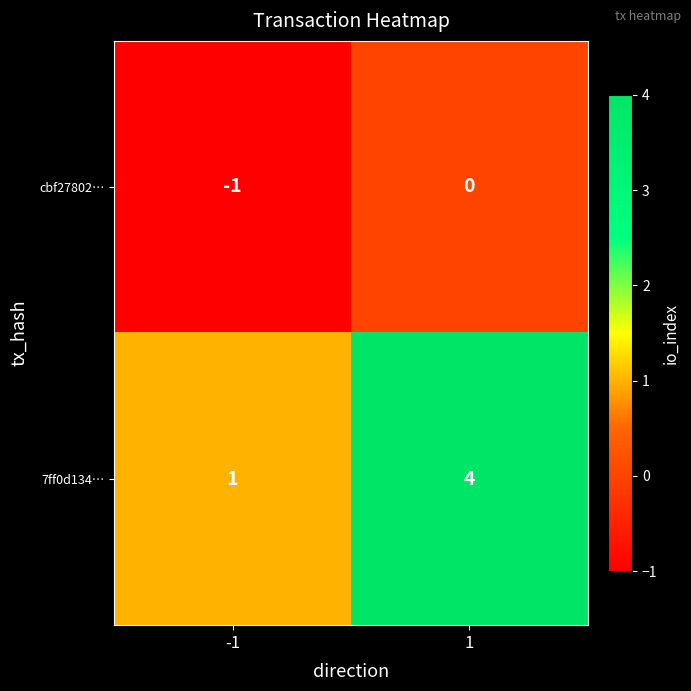

What is the greatest value displayed?

4